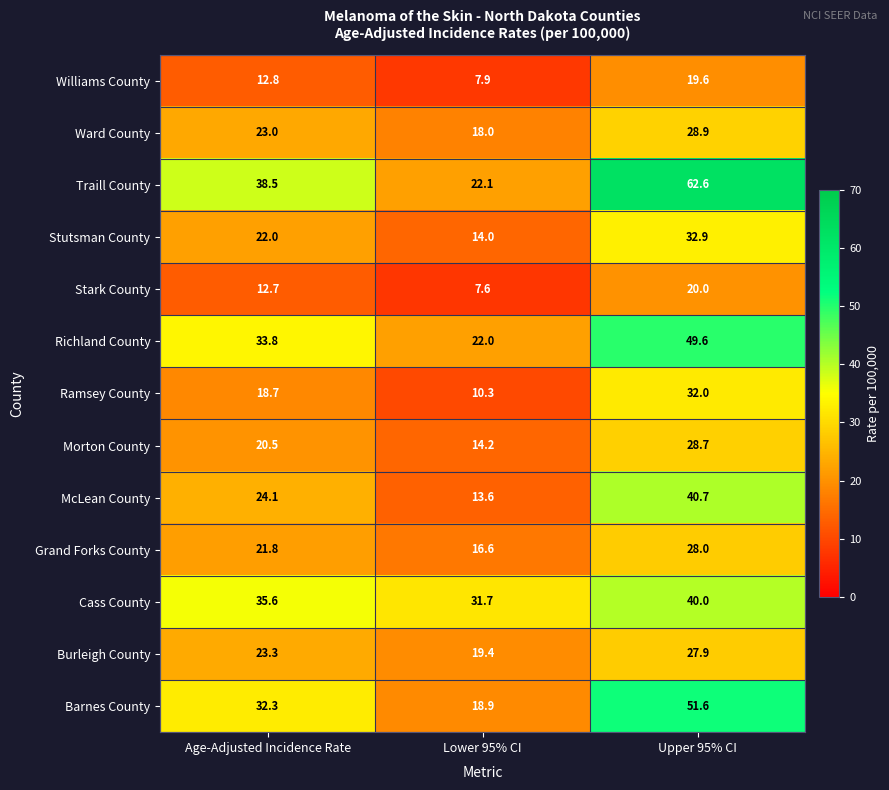

Where does the Traill County series first go above 38?

Age-Adjusted Incidence Rate